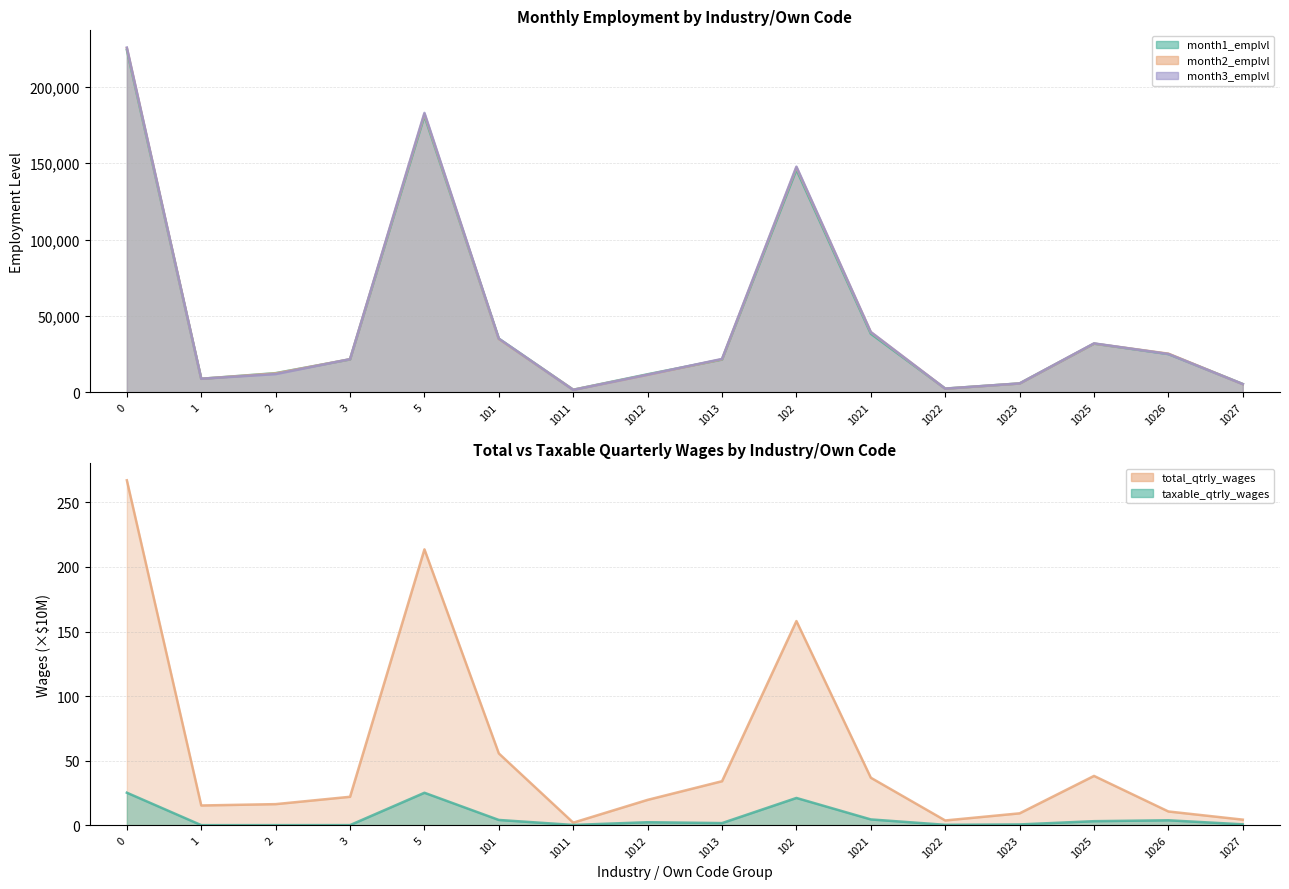

What is the difference between the second highest and second lowest values in the month3_emplvl series?

180336.0